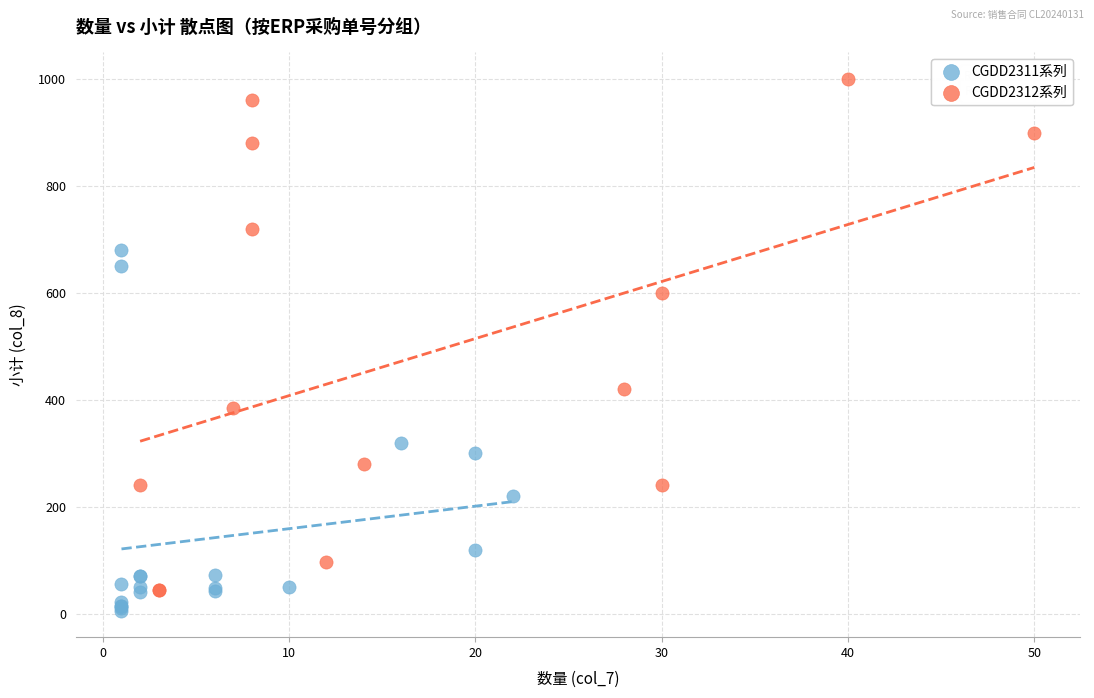

What are all the series names shown in the legend?

CGDD2311系列, CGDD2312系列